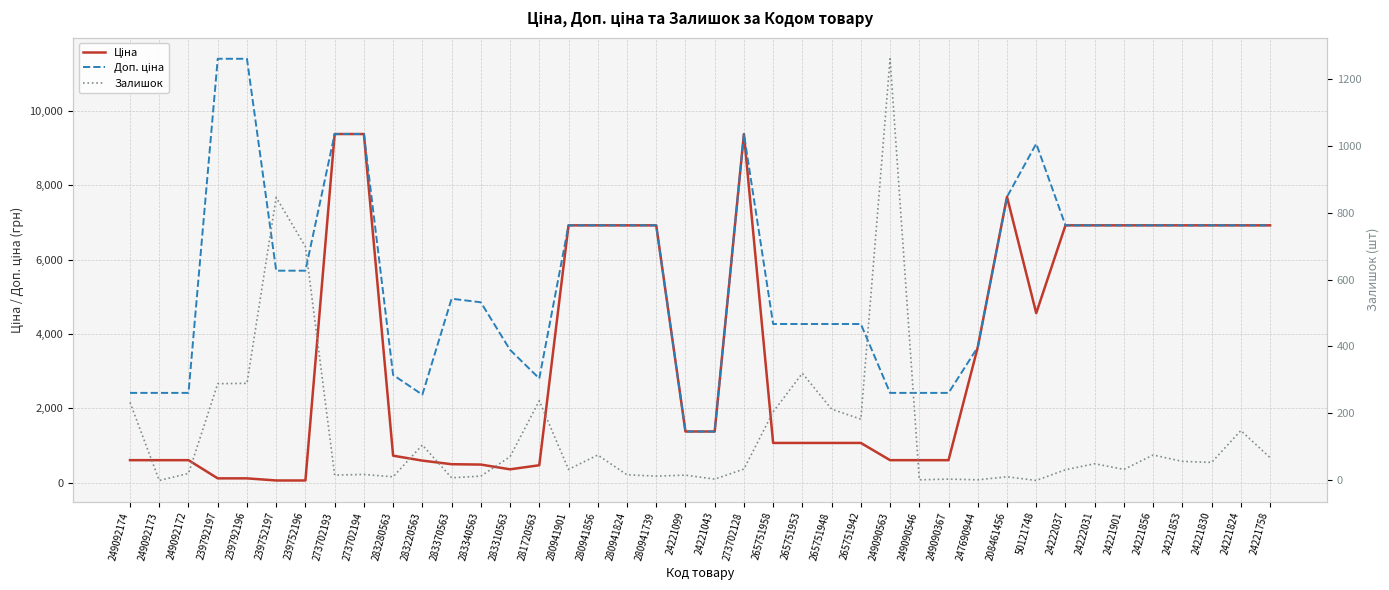

What is the value of the Доп. ціна point at the 12th from the left?

4950.4